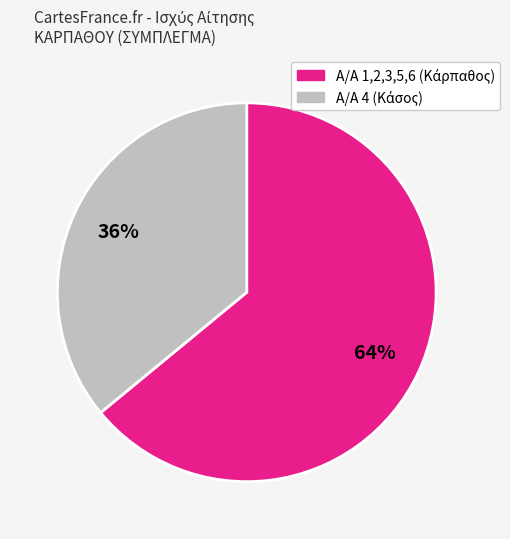

To the nearest percent, what is the average slice percentage?

50%